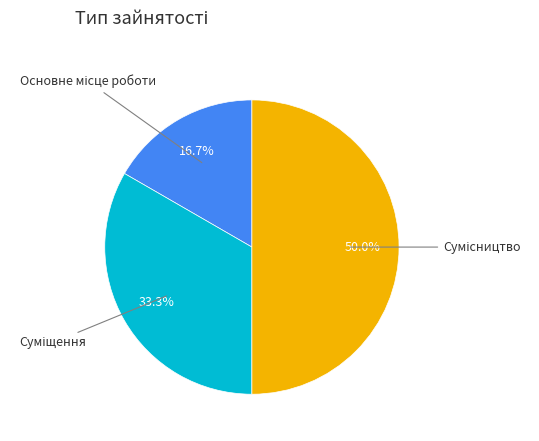

To the nearest percent, what is the average slice percentage?

33%